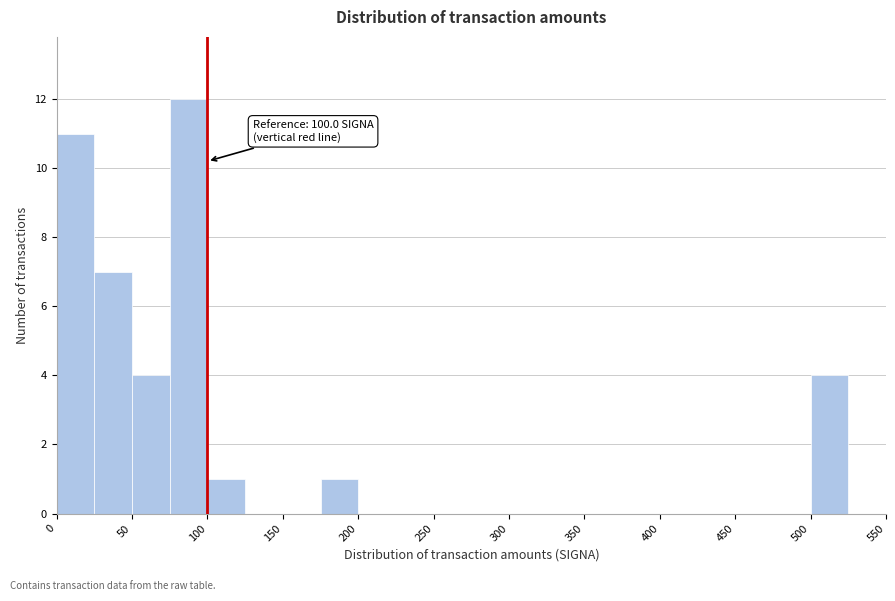

Over which range of the x-axis is the bar tallest?

75 to 100